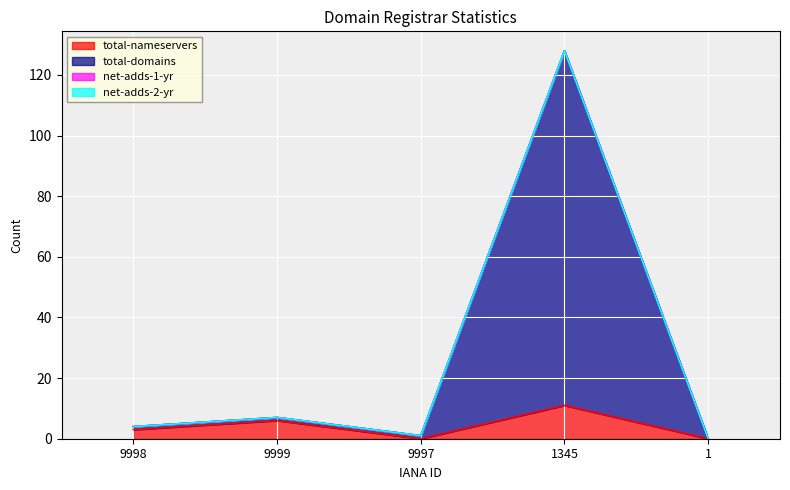

True or false: total-nameservers has a value of 5 at 9998.

False